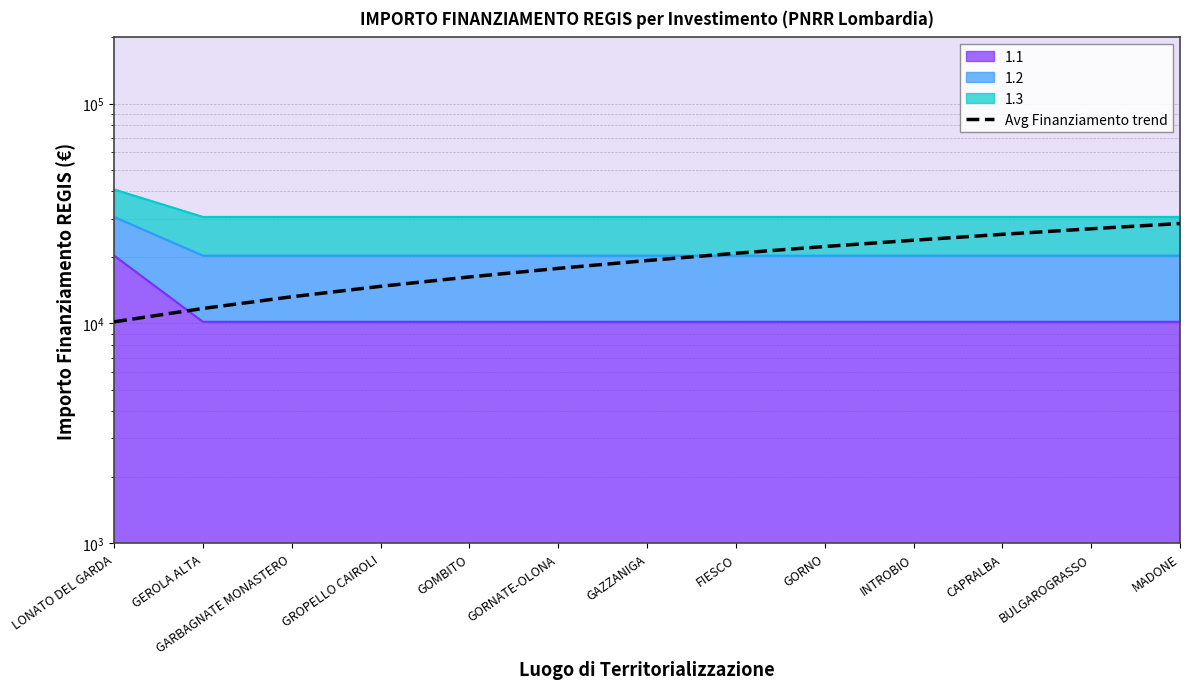

True or false: the data has more than 0 interior local peaks.

False